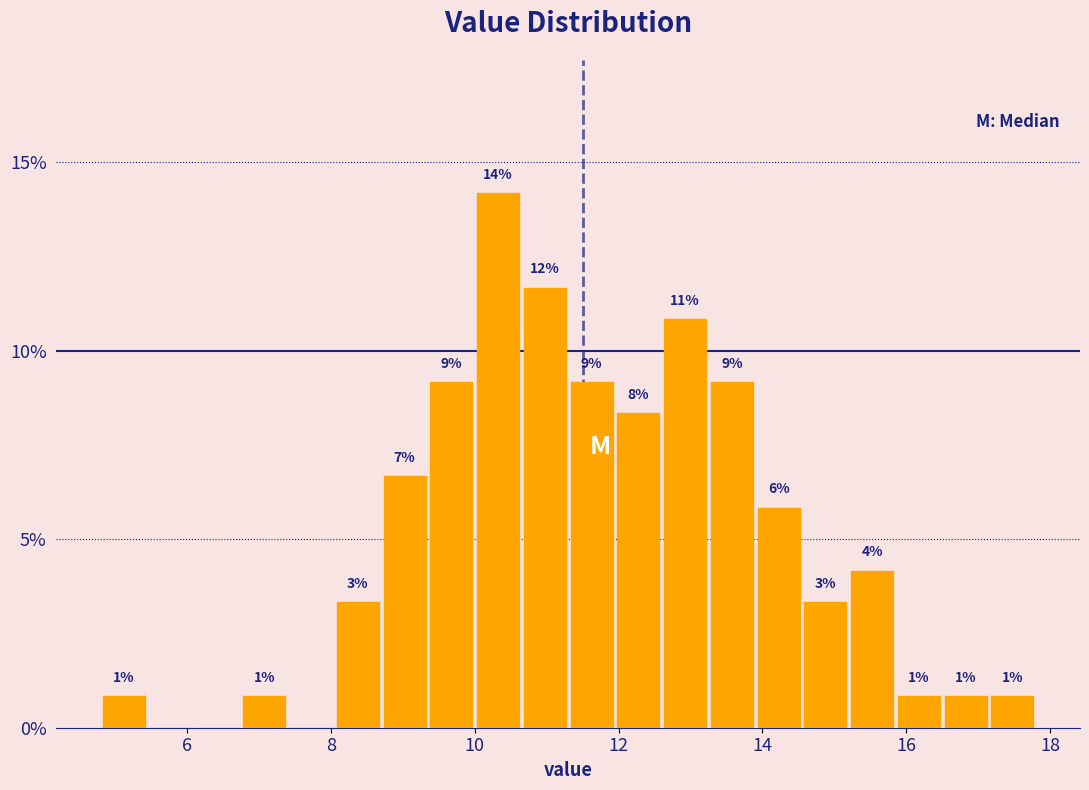

Read against the x-axis, roughly where is the centre of the tallest bar?

10.4